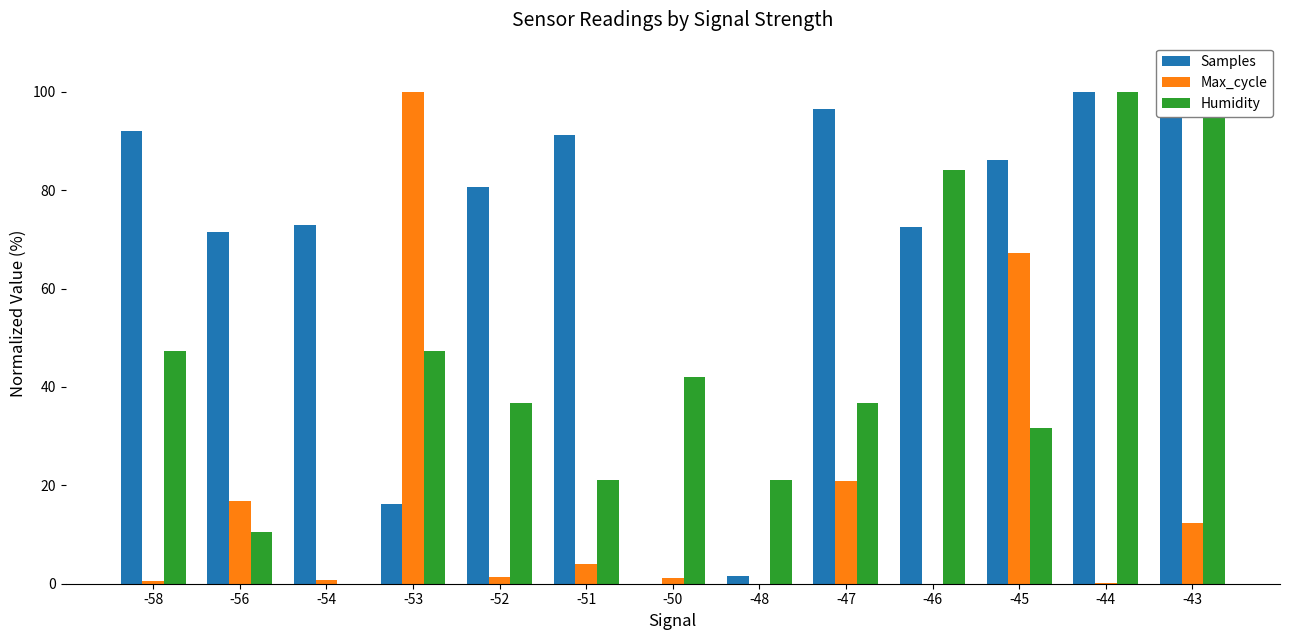

Reading right to left, extract all data points from this chart.

Samples: -43=99.2	-44=100.0	-45=86.2	-46=72.5	-47=96.5	-48=1.5	-50=0.0	-51=91.2	-52=80.7	-53=16.3	-54=73.0	-56=71.5	-58=92.0
Max_cycle: -43=12.3	-44=0.1	-45=67.2	-46=0.0	-47=20.9	-48=0.0	-50=1.2	-51=4.0	-52=1.3	-53=100.0	-54=0.7	-56=16.9	-58=0.6
Humidity: -43=100.0	-44=100.0	-45=31.6	-46=84.2	-47=36.8	-48=21.1	-50=42.1	-51=21.1	-52=36.8	-53=47.4	-54=0.0	-56=10.5	-58=47.4